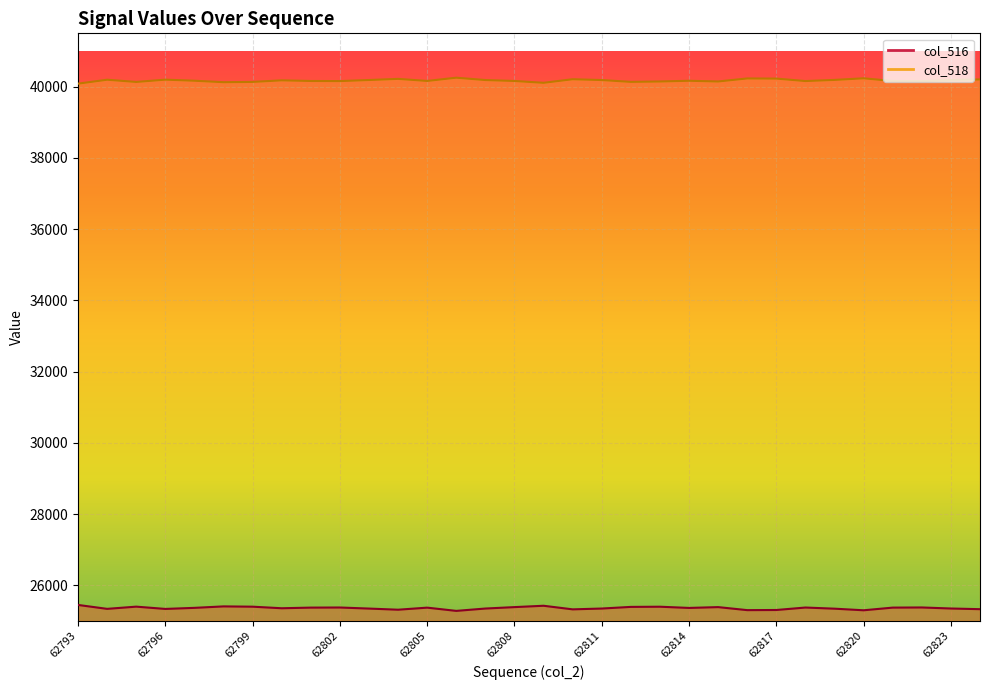

List the series in order of their overall mean, highest first.

col_518, col_516